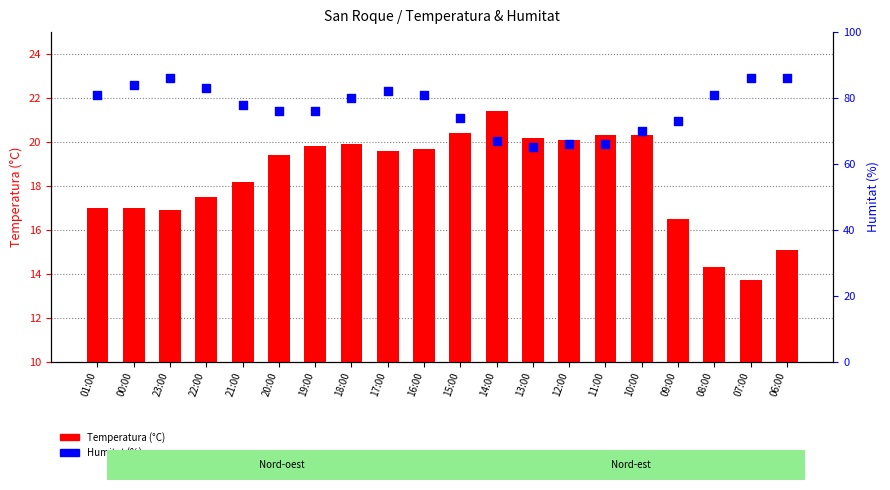

Which series has the largest total across all categories?

Humitat